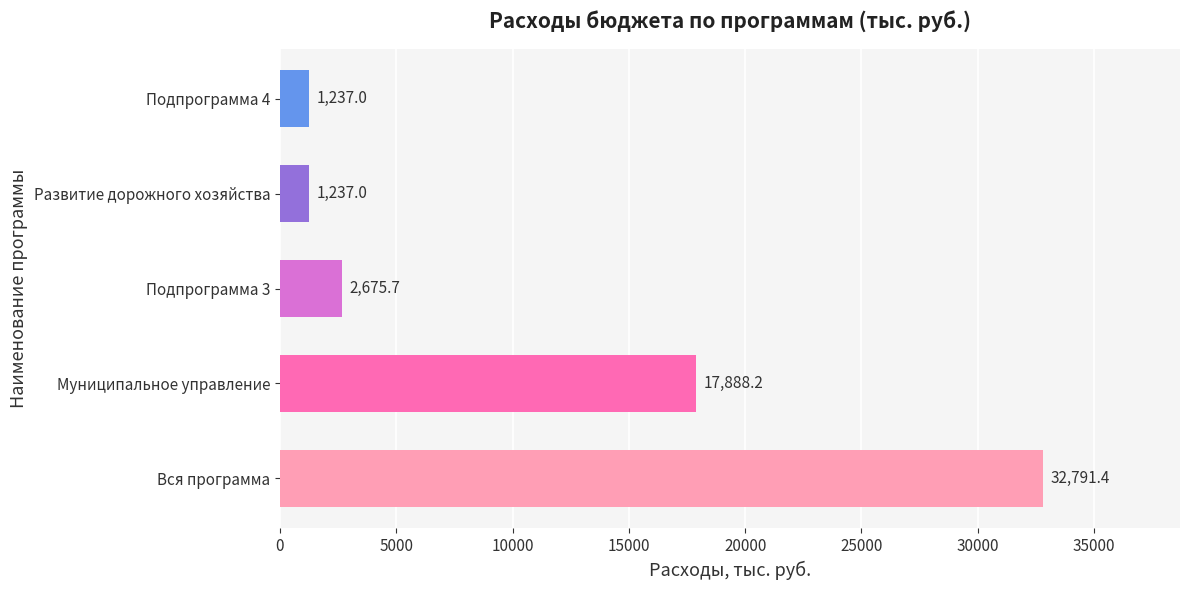

What is the difference between the maximum and minimum values?

31554.4